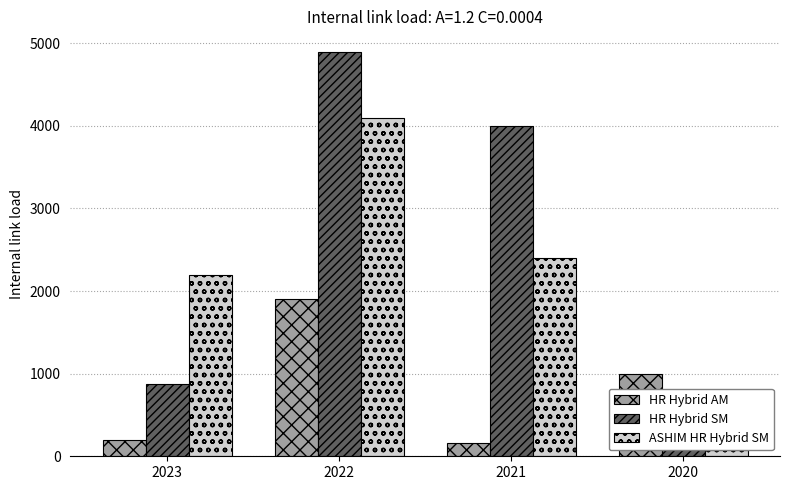

Is the value of ASHIM HR Hybrid SM at 2022 greater than the value of HR Hybrid AM at 2022?

Yes